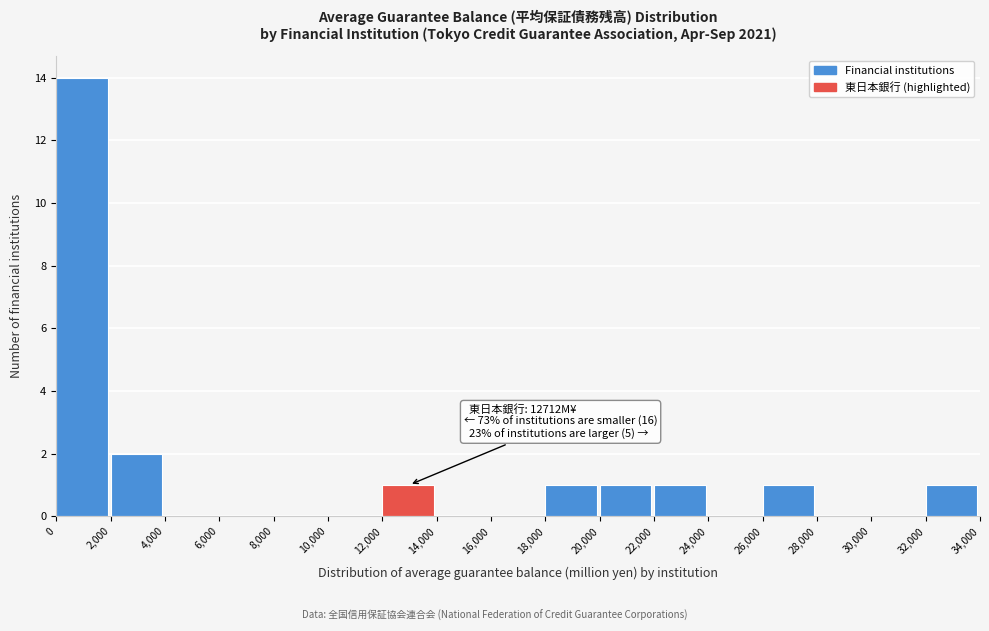

Over which range of the x-axis is the bar tallest?

0 to 2,000